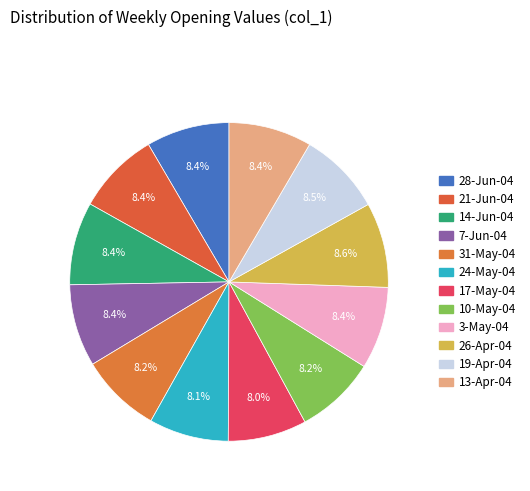

How many segments does this pie chart have?

12